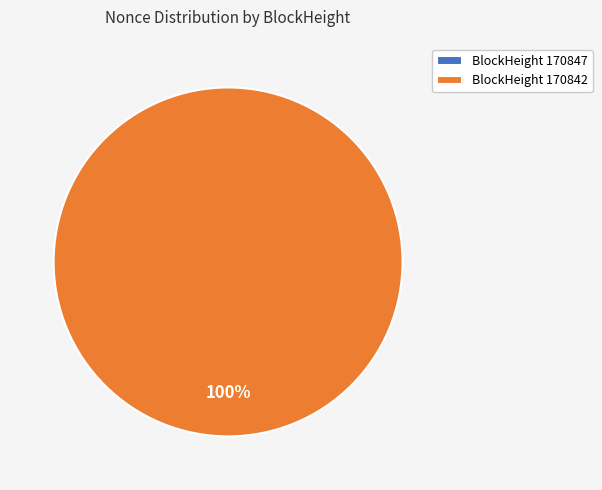

What percentage is NOT represented by 170847?

100.0%